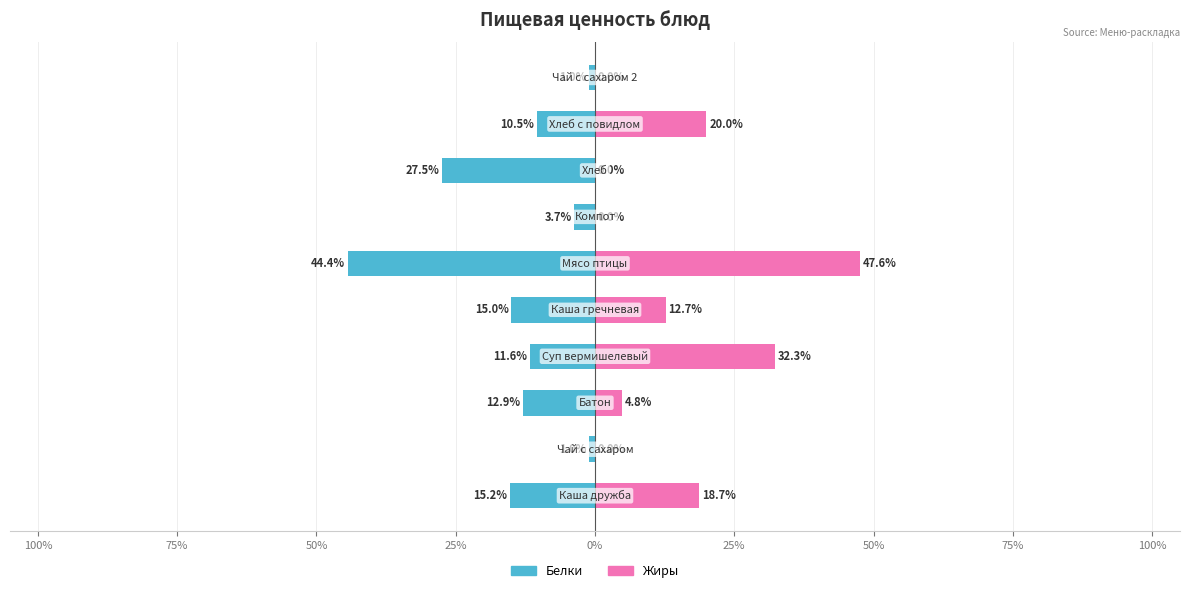

What is the difference between the Жиры values at 25% and 100%?

12.7